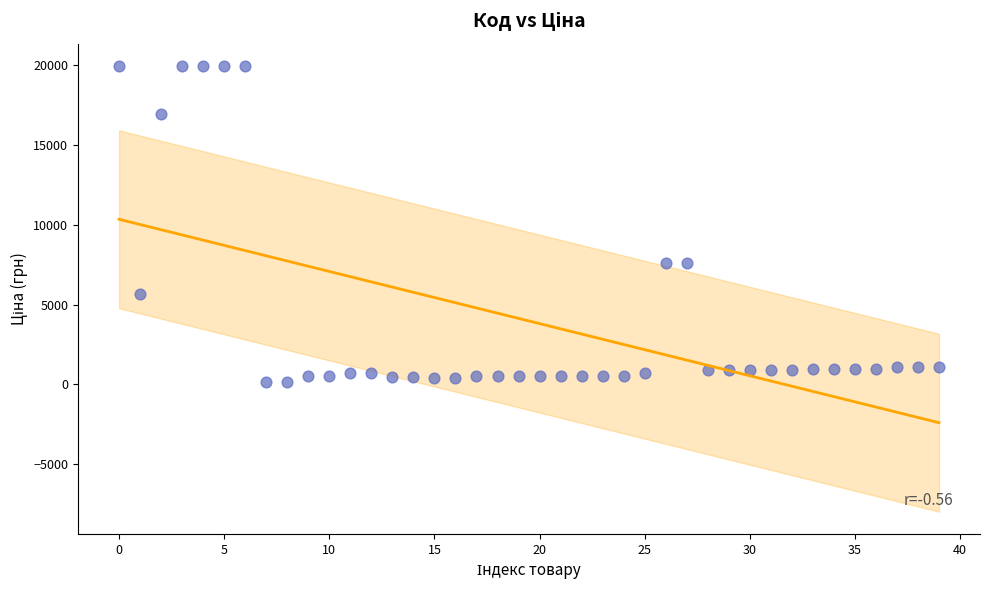

What is the range of Y values (max minus min)?

19850.1